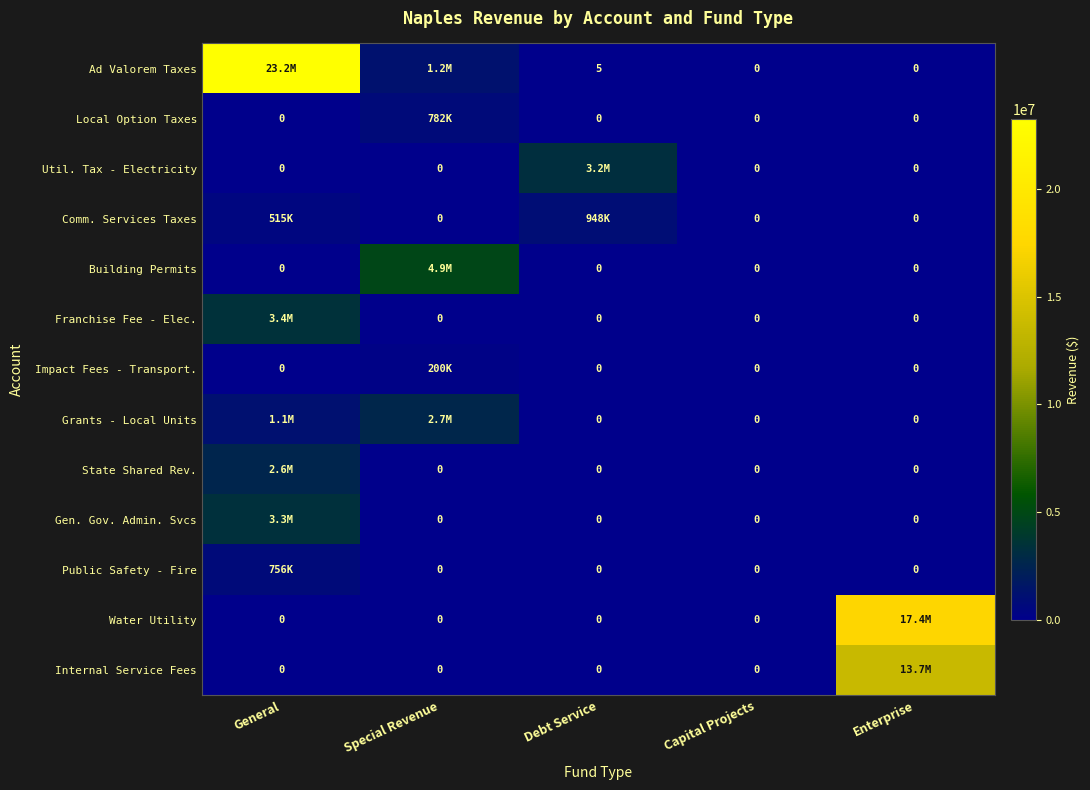

Which category has the highest value across all series?

General